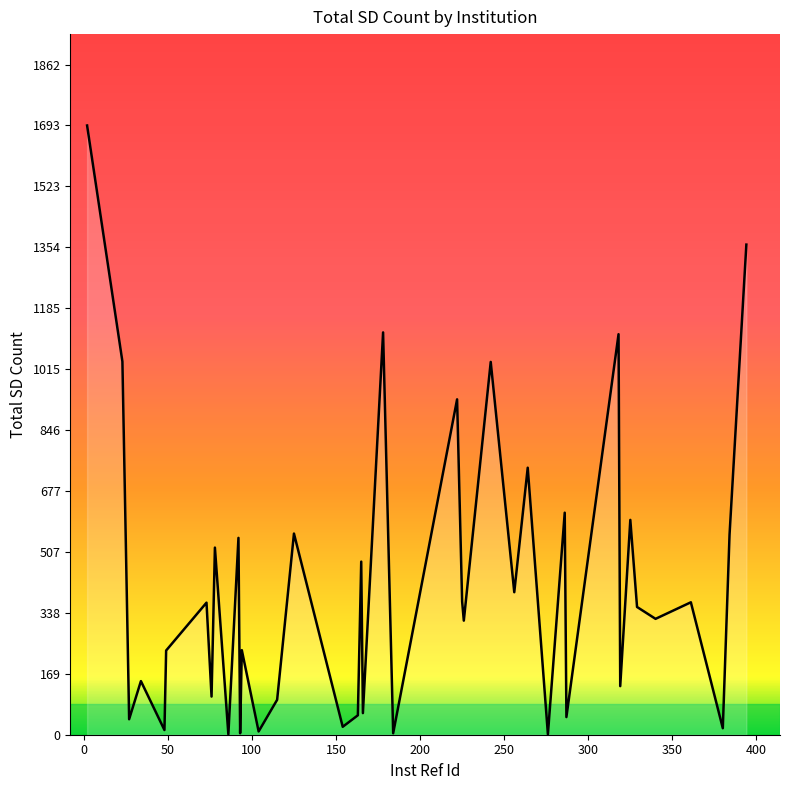

What is the difference between the maximum and minimum values?

1692